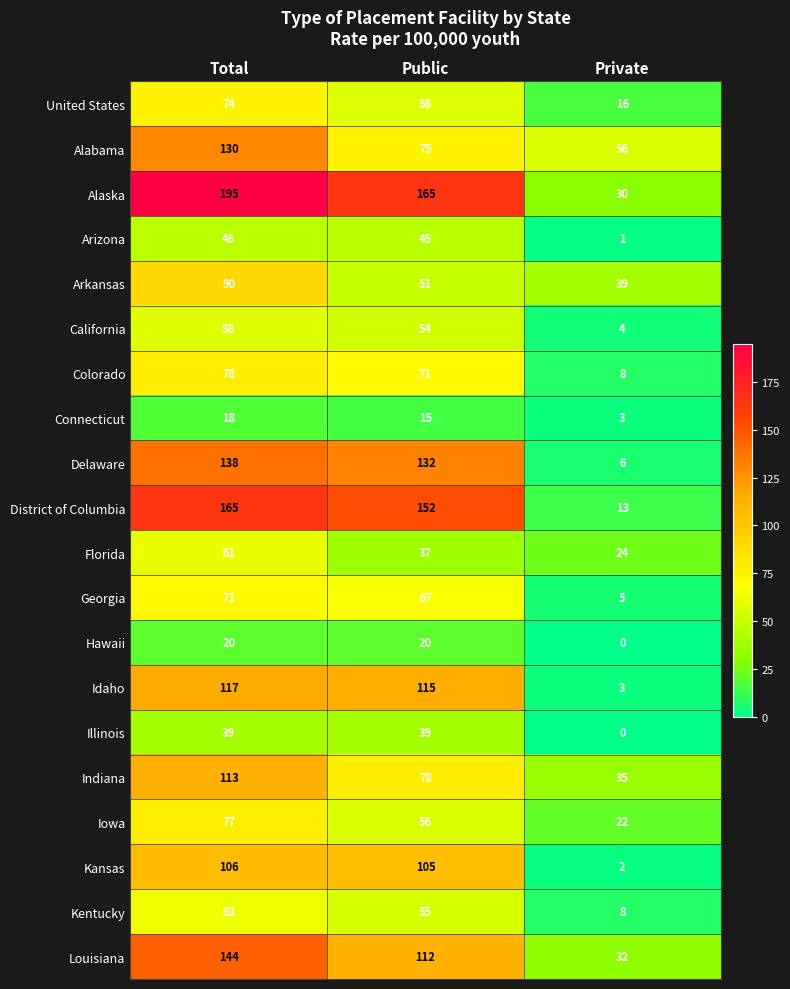

List the labels in order of Kentucky value, smallest first.

Private, Public, Total